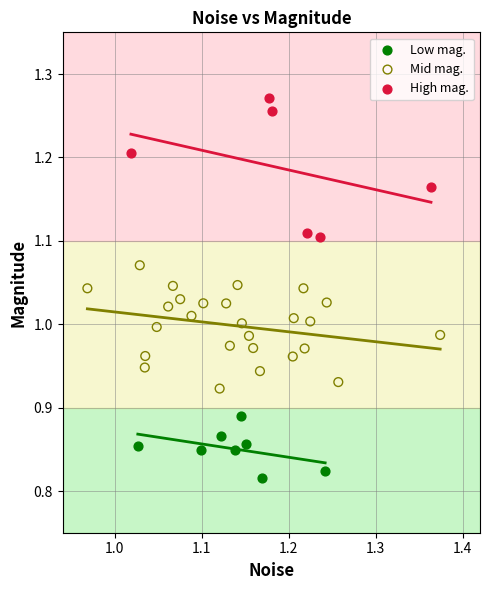

What are all the series names shown in the legend?

Low mag., Mid mag., High mag.